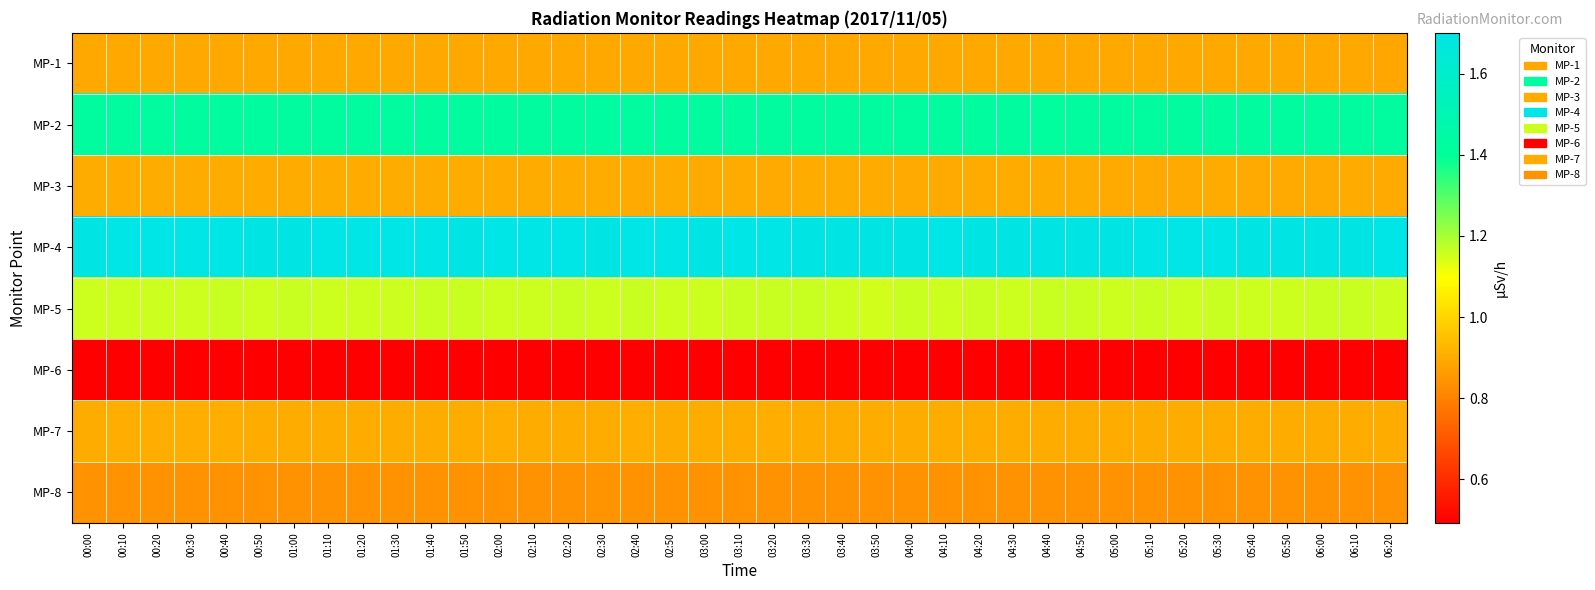

Reading left to right, list all the values displayed in this chart.

MP-1: 00:00=0.9	00:10=0.9	00:20=0.9	00:30=0.9	00:40=0.9	00:50=0.9	01:00=0.9	01:10=0.9	01:20=0.9	01:30=0.9	01:40=0.9	01:50=0.9	02:00=0.9	02:10=0.9	02:20=0.9	02:30=0.9	02:40=0.9	02:50=0.9	03:00=0.9	03:10=0.9	03:20=0.9	03:30=0.9	03:40=0.9	03:50=0.9	04:00=0.9	04:10=0.9	04:20=0.9	04:30=0.9	04:40=0.9	04:50=0.9	05:00=0.9	05:10=0.9	05:20=0.9	05:30=0.9	05:40=0.9	05:50=0.9	06:00=0.9	06:10=0.9	06:20=0.9
MP-2: 00:00=1.4	00:10=1.4	00:20=1.4	00:30=1.4	00:40=1.4	00:50=1.4	01:00=1.4	01:10=1.4	01:20=1.4	01:30=1.4	01:40=1.4	01:50=1.4	02:00=1.4	02:10=1.4	02:20=1.4	02:30=1.4	02:40=1.4	02:50=1.4	03:00=1.4	03:10=1.4	03:20=1.4	03:30=1.4	03:40=1.4	03:50=1.4	04:00=1.4	04:10=1.4	04:20=1.4	04:30=1.4	04:40=1.4	04:50=1.4	05:00=1.4	05:10=1.4	05:20=1.4	05:30=1.4	05:40=1.4	05:50=1.4	06:00=1.4	06:10=1.4	06:20=1.4
MP-3: 00:00=0.9	00:10=0.9	00:20=0.9	00:30=0.9	00:40=0.9	00:50=0.9	01:00=0.9	01:10=0.9	01:20=0.9	01:30=0.9	01:40=0.9	01:50=0.9	02:00=0.9	02:10=0.9	02:20=0.9	02:30=0.9	02:40=0.9	02:50=0.9	03:00=0.9	03:10=0.9	03:20=0.9	03:30=0.9	03:40=0.9	03:50=0.9	04:00=0.9	04:10=0.9	04:20=0.9	04:30=0.9	04:40=0.9	04:50=0.9	05:00=0.9	05:10=0.9	05:20=0.9	05:30=0.9	05:40=0.9	05:50=0.9	06:00=0.9	06:10=0.9	06:20=0.9
MP-4: 00:00=1.7	00:10=1.7	00:20=1.7	00:30=1.7	00:40=1.7	00:50=1.7	01:00=1.7	01:10=1.7	01:20=1.7	01:30=1.7	01:40=1.7	01:50=1.7	02:00=1.7	02:10=1.7	02:20=1.7	02:30=1.7	02:40=1.7	02:50=1.7	03:00=1.7	03:10=1.7	03:20=1.7	03:30=1.7	03:40=1.7	03:50=1.7	04:00=1.7	04:10=1.7	04:20=1.7	04:30=1.7	04:40=1.7	04:50=1.7	05:00=1.7	05:10=1.7	05:20=1.7	05:30=1.7	05:40=1.7	05:50=1.7	06:00=1.7	06:10=1.7	06:20=1.7
MP-5: 00:00=1.2	00:10=1.2	00:20=1.2	00:30=1.2	00:40=1.2	00:50=1.2	01:00=1.2	01:10=1.2	01:20=1.2	01:30=1.2	01:40=1.2	01:50=1.2	02:00=1.2	02:10=1.2	02:20=1.2	02:30=1.2	02:40=1.2	02:50=1.2	03:00=1.2	03:10=1.2	03:20=1.2	03:30=1.2	03:40=1.2	03:50=1.2	04:00=1.2	04:10=1.2	04:20=1.2	04:30=1.2	04:40=1.2	04:50=1.2	05:00=1.2	05:10=1.2	05:20=1.2	05:30=1.2	05:40=1.2	05:50=1.2	06:00=1.2	06:10=1.2	06:20=1.2
MP-6: 00:00=0.5	00:10=0.5	00:20=0.5	00:30=0.5	00:40=0.5	00:50=0.5	01:00=0.5	01:10=0.5	01:20=0.5	01:30=0.5	01:40=0.5	01:50=0.5	02:00=0.5	02:10=0.5	02:20=0.5	02:30=0.5	02:40=0.5	02:50=0.5	03:00=0.5	03:10=0.5	03:20=0.5	03:30=0.5	03:40=0.5	03:50=0.5	04:00=0.5	04:10=0.5	04:20=0.5	04:30=0.5	04:40=0.5	04:50=0.5	05:00=0.5	05:10=0.5	05:20=0.5	05:30=0.5	05:40=0.5	05:50=0.5	06:00=0.5	06:10=0.5	06:20=0.5
MP-7: 00:00=0.9	00:10=0.9	00:20=0.9	00:30=0.9	00:40=0.9	00:50=0.9	01:00=0.9	01:10=0.9	01:20=0.9	01:30=0.9	01:40=0.9	01:50=0.9	02:00=0.9	02:10=0.9	02:20=0.9	02:30=0.9	02:40=0.9	02:50=0.9	03:00=0.9	03:10=0.9	03:20=0.9	03:30=0.9	03:40=0.9	03:50=0.9	04:00=0.9	04:10=0.9	04:20=0.9	04:30=0.9	04:40=0.9	04:50=0.9	05:00=0.9	05:10=0.9	05:20=0.9	05:30=0.9	05:40=0.9	05:50=0.9	06:00=0.9	06:10=0.9	06:20=0.9
MP-8: 00:00=0.8	00:10=0.8	00:20=0.8	00:30=0.8	00:40=0.8	00:50=0.8	01:00=0.8	01:10=0.8	01:20=0.8	01:30=0.8	01:40=0.8	01:50=0.8	02:00=0.8	02:10=0.8	02:20=0.8	02:30=0.8	02:40=0.8	02:50=0.8	03:00=0.8	03:10=0.8	03:20=0.8	03:30=0.8	03:40=0.8	03:50=0.8	04:00=0.8	04:10=0.8	04:20=0.8	04:30=0.8	04:40=0.8	04:50=0.8	05:00=0.8	05:10=0.8	05:20=0.8	05:30=0.8	05:40=0.8	05:50=0.8	06:00=0.8	06:10=0.8	06:20=0.8